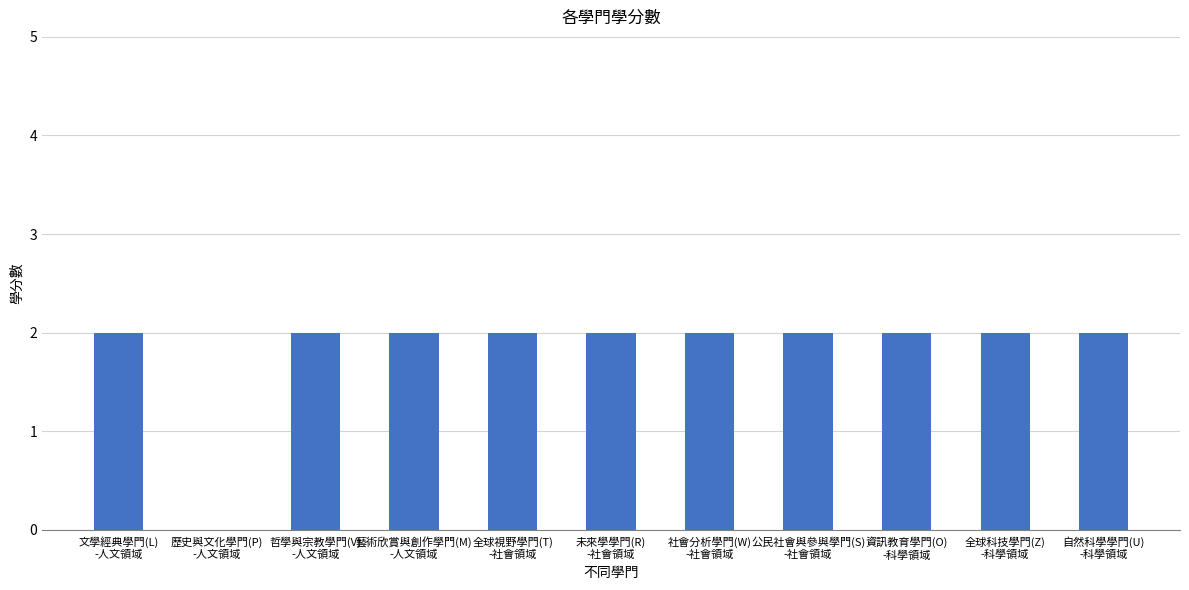

Are the bars horizontal?

No